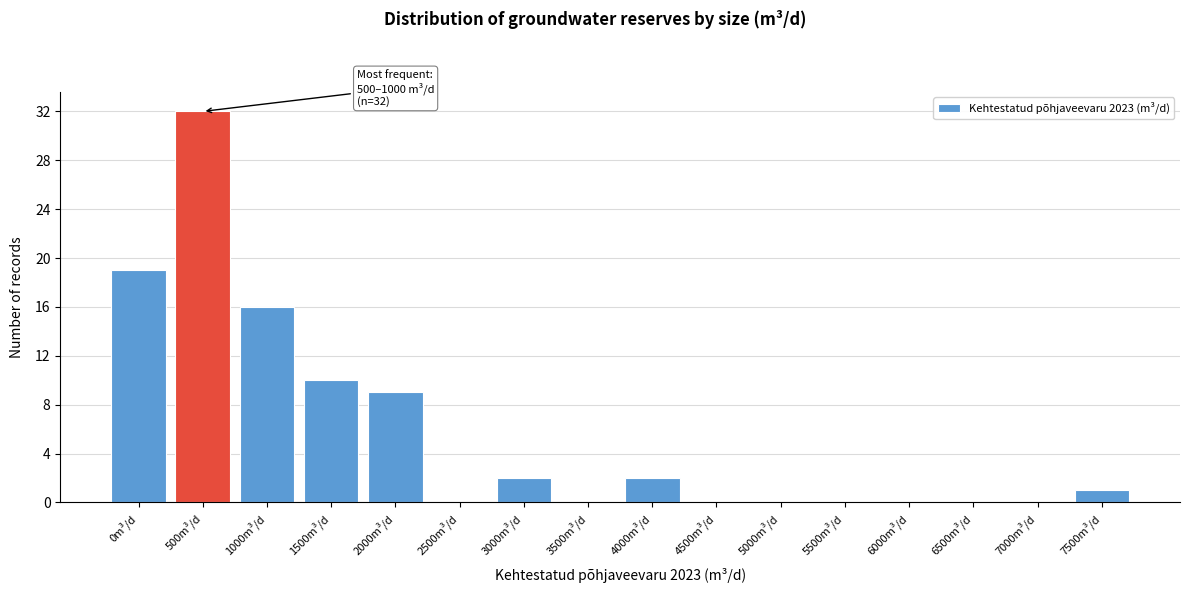

Reading left to right, what are all the values shown in this chart?

0m³/d=19	500m³/d=32	1000m³/d=16	1500m³/d=10	2000m³/d=9	2500m³/d=0	3000m³/d=2	3500m³/d=0	4000m³/d=2	4500m³/d=0	5000m³/d=0	5500m³/d=0	6000m³/d=0	6500m³/d=0	7000m³/d=0	7500m³/d=1